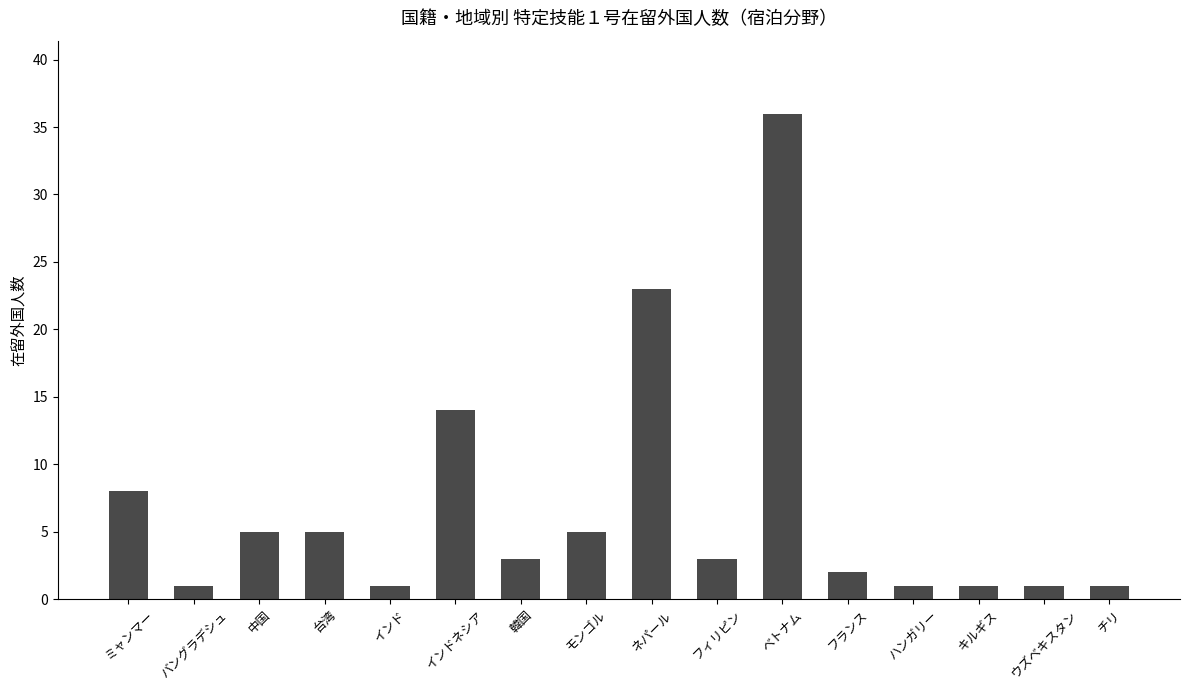

What is the change in value from ネパール to ウズベキスタン?

-22